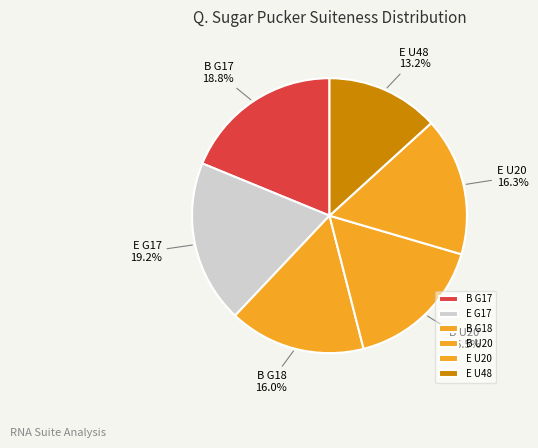

Count the number of slices in the pie.

6